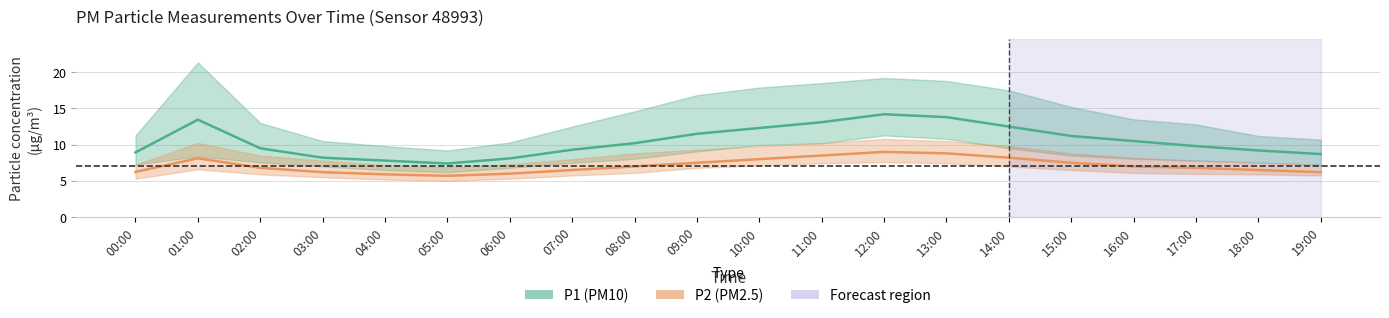

Where does the P2 series first go above 7?

01:00